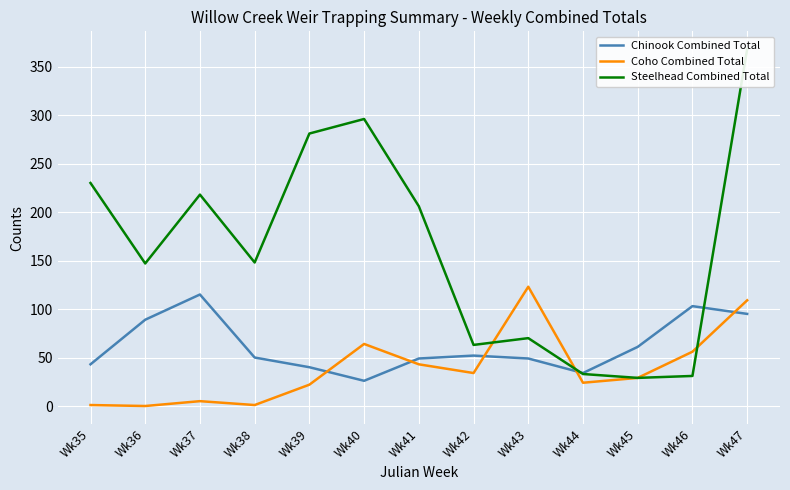

How many values in Coho Combined Total are above zero?

12